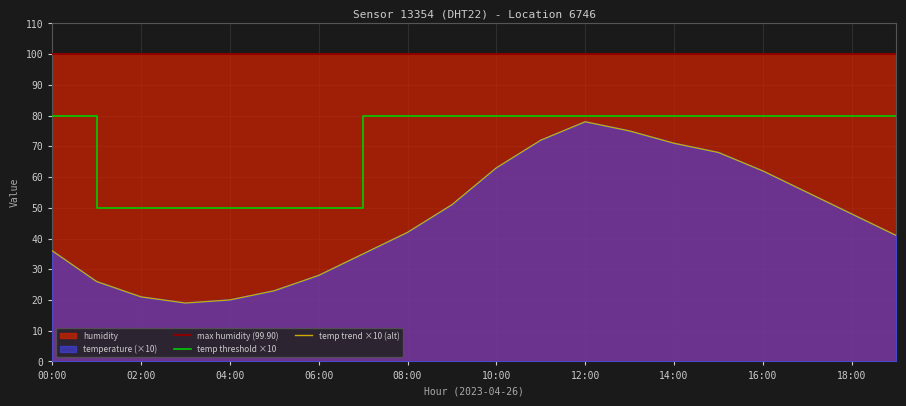

What value does the data have at 05:00, to the nearest 10?

20